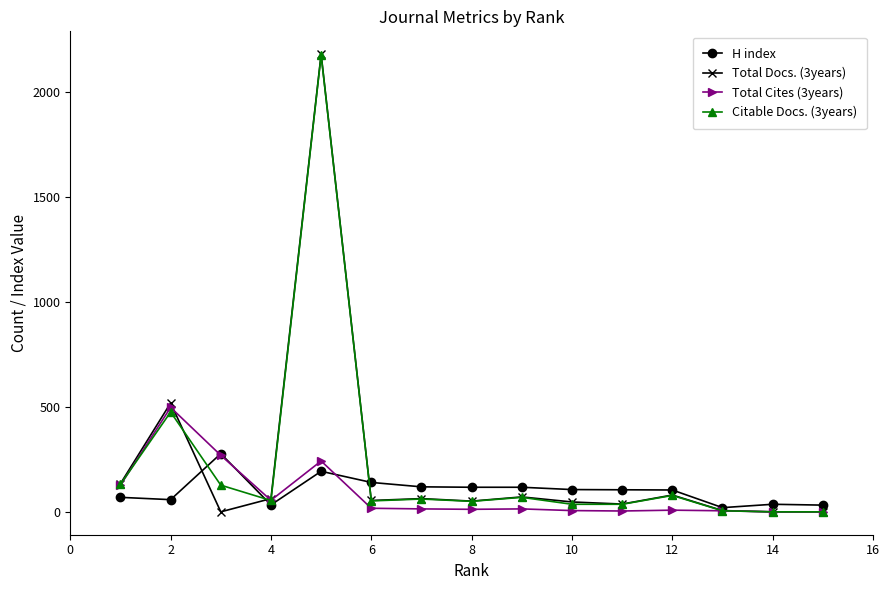

Which series has the largest range (max minus min)?

Total Docs. (3years)